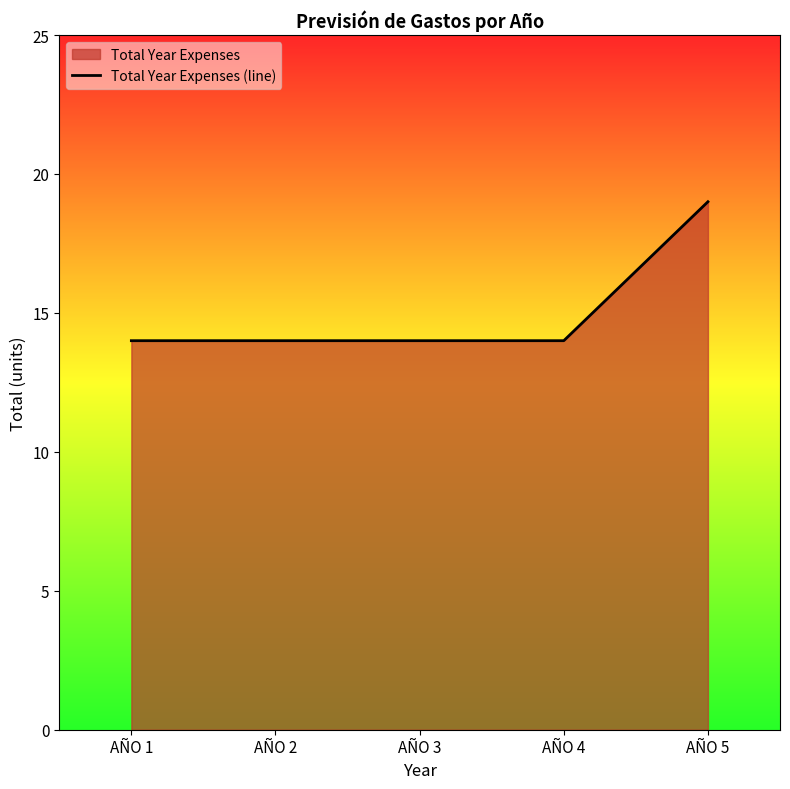

List the labels in order of value, smallest first.

AÑO 1, AÑO 2, AÑO 3, AÑO 4, AÑO 5